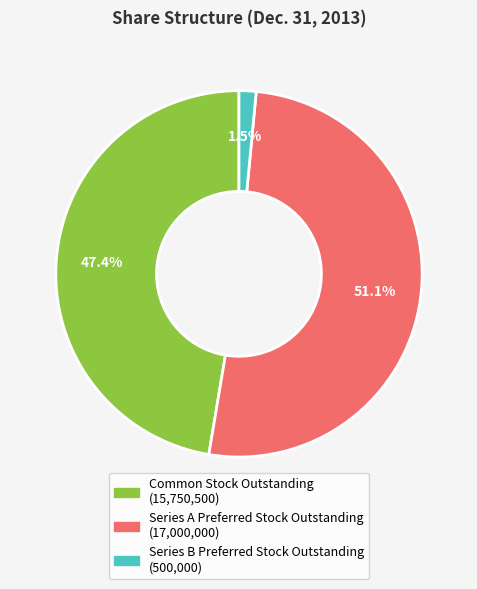

Which has a higher value, Common Stock Outstanding or Series A Preferred Stock Outstanding?

Series A Preferred Stock Outstanding